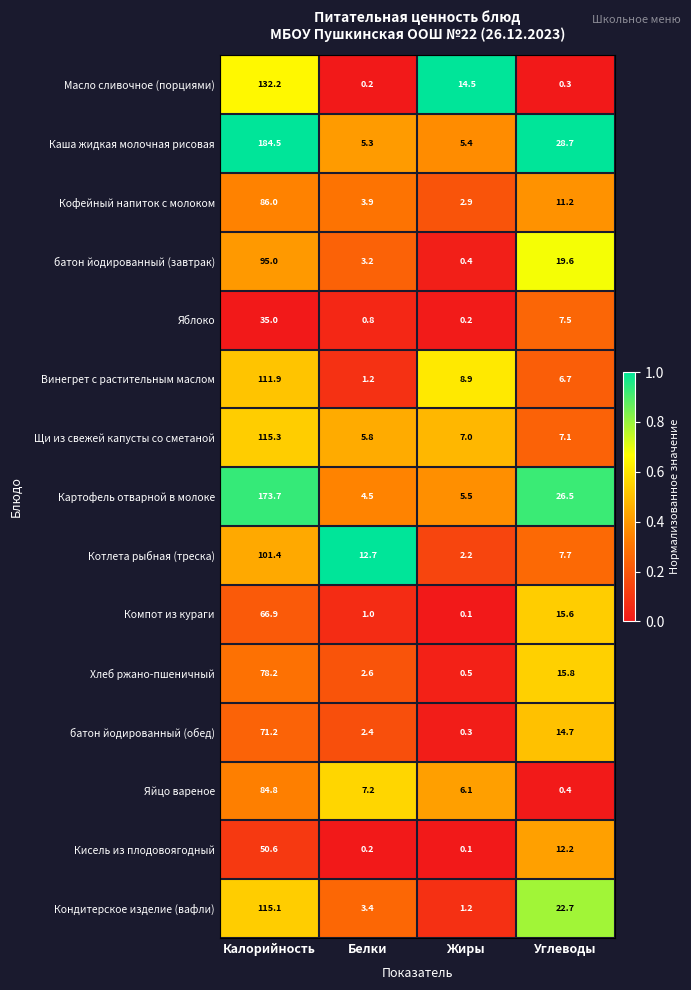

At which category is the sum across all series the highest?

Калорийность